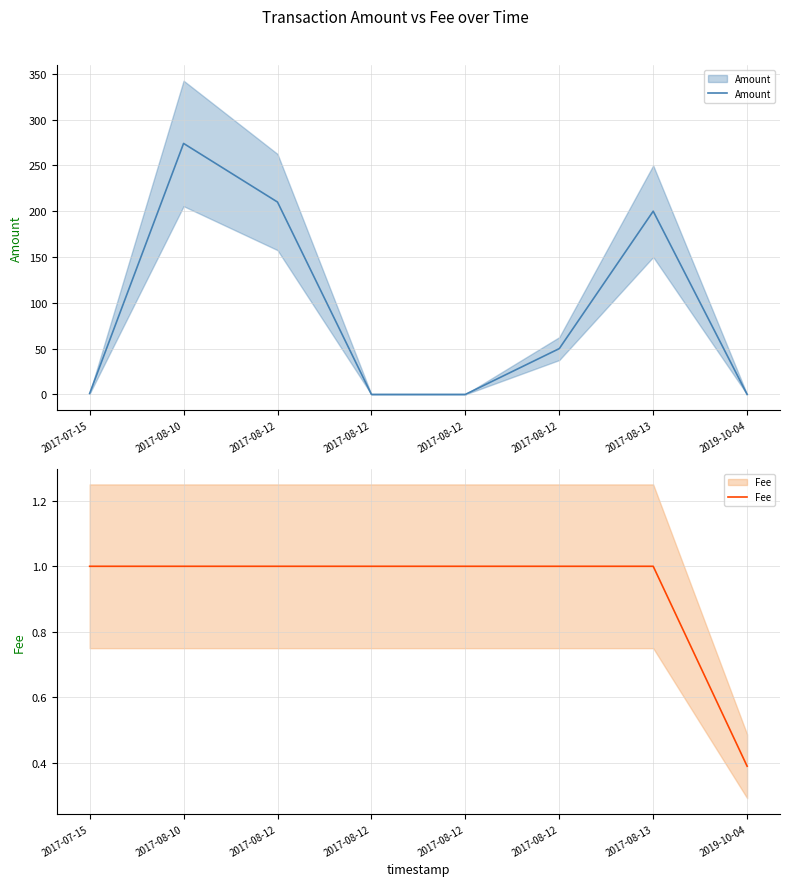

What is the label of the 4th point from the right?

2017-08-12